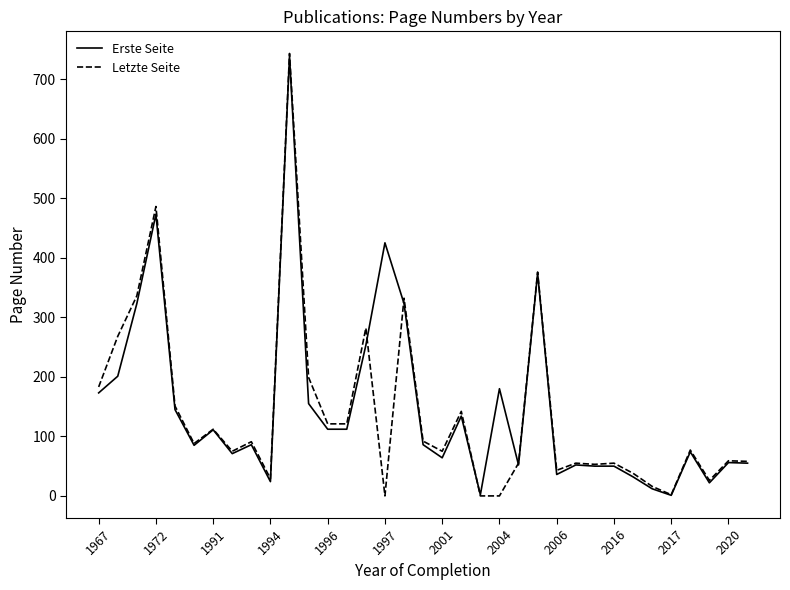

What is the difference between the maximum and minimum values in the Erste Seite series?

737